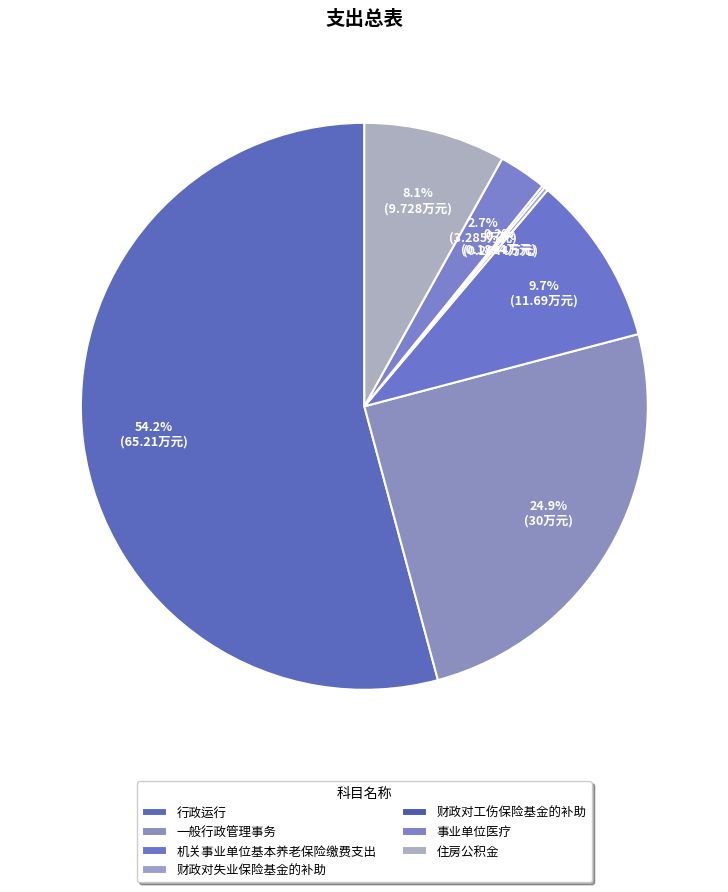

Which category accounts for the majority?

行政运行